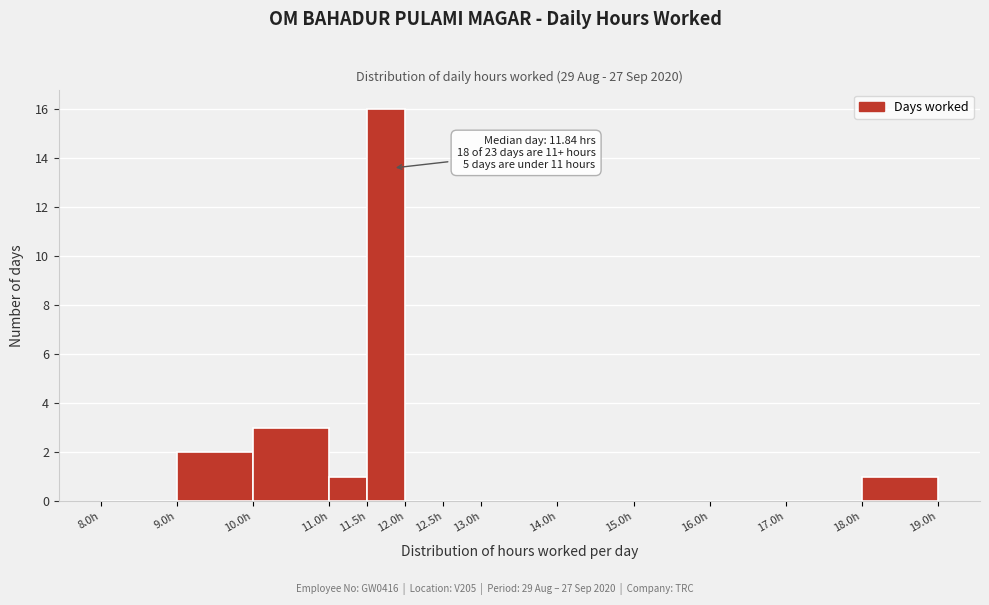

Which range on the x-axis has the tallest bar?

11.5 to 12.0